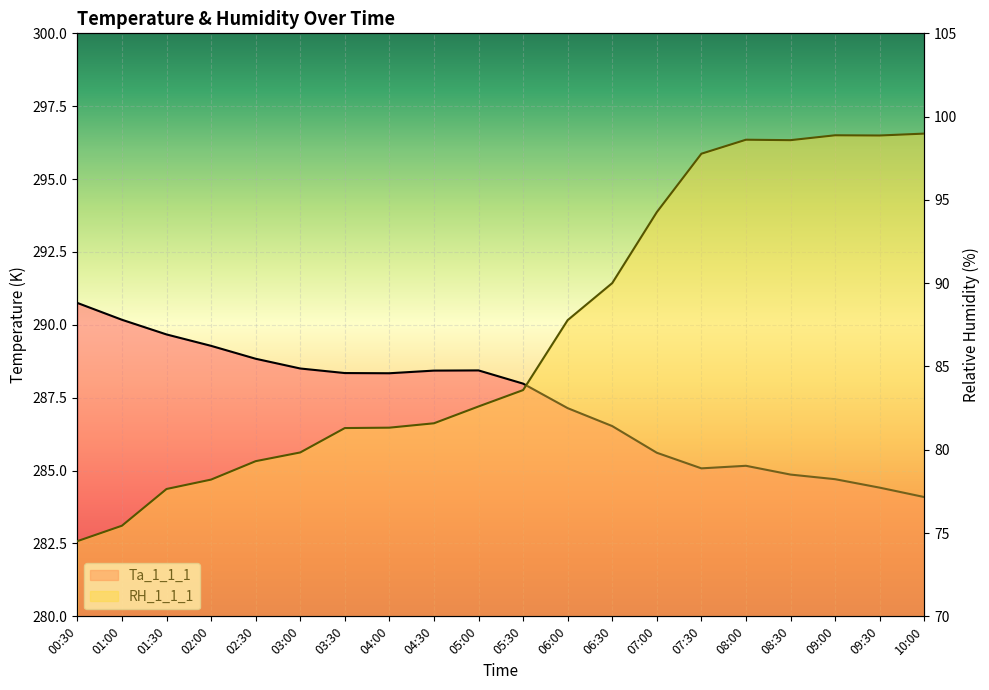

What is the maximum value for RH_1_1_1?

99.0